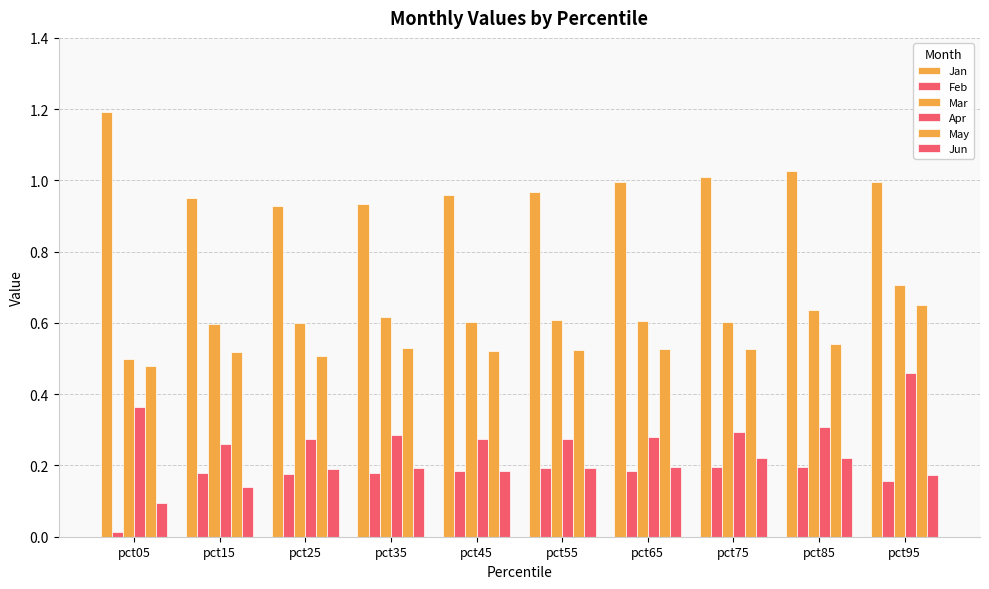

Between pct75 and pct95, which is larger?

pct75